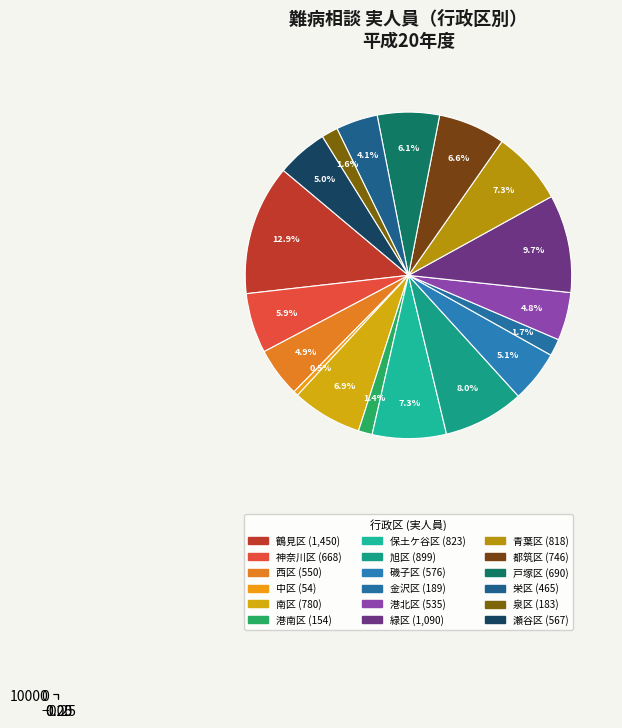

To the nearest percent, what is the combined percentage of 戸塚区 and 瀬谷区?

11%